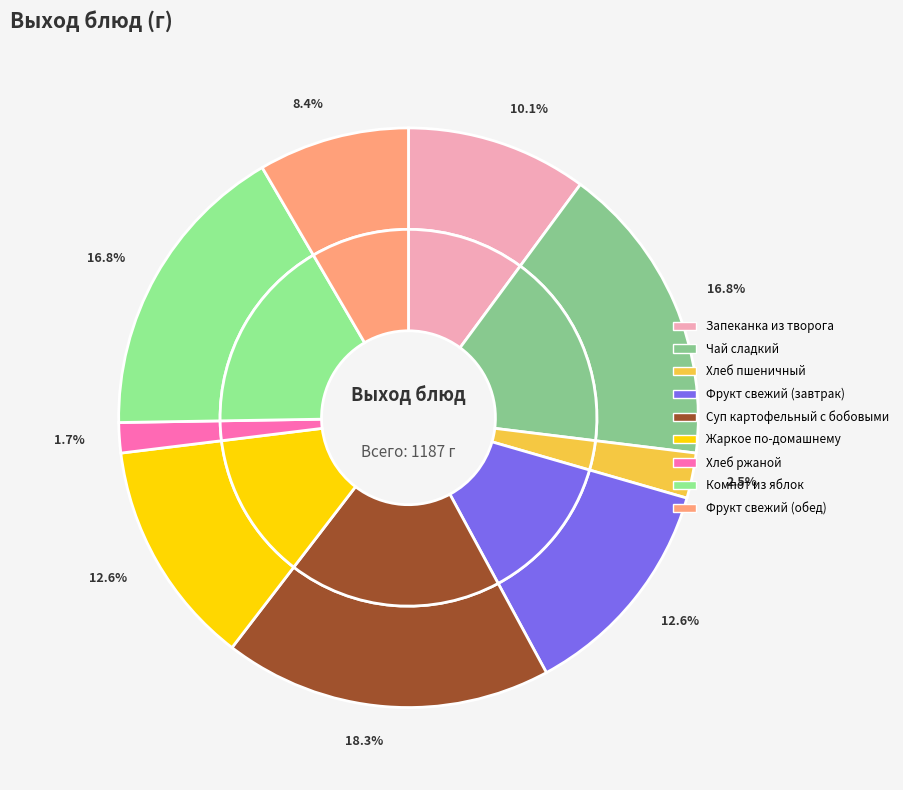

What is the ratio of the value at Чай сладкий to the value at Фрукт свежий (обед)?

2.0